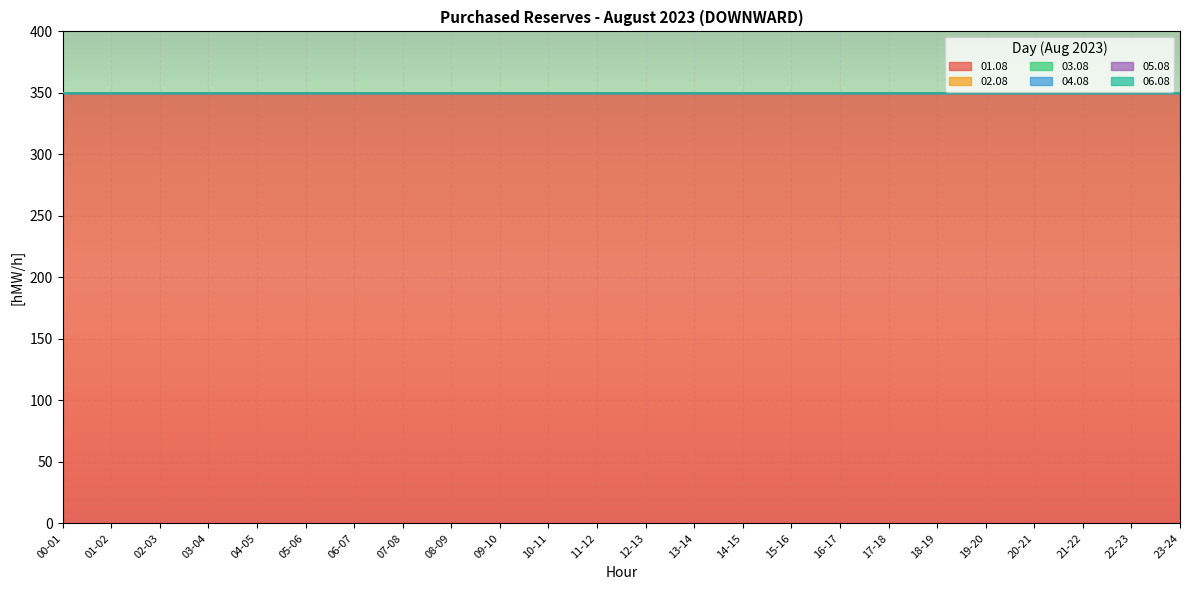

How many series are shown in this chart?

6